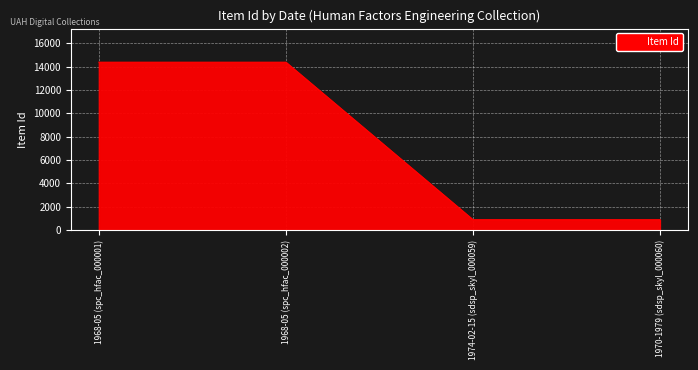

What is the change in value from 1968-05 (spc_hfac_000001) to 1968-05 (spc_hfac_000002)?

-1